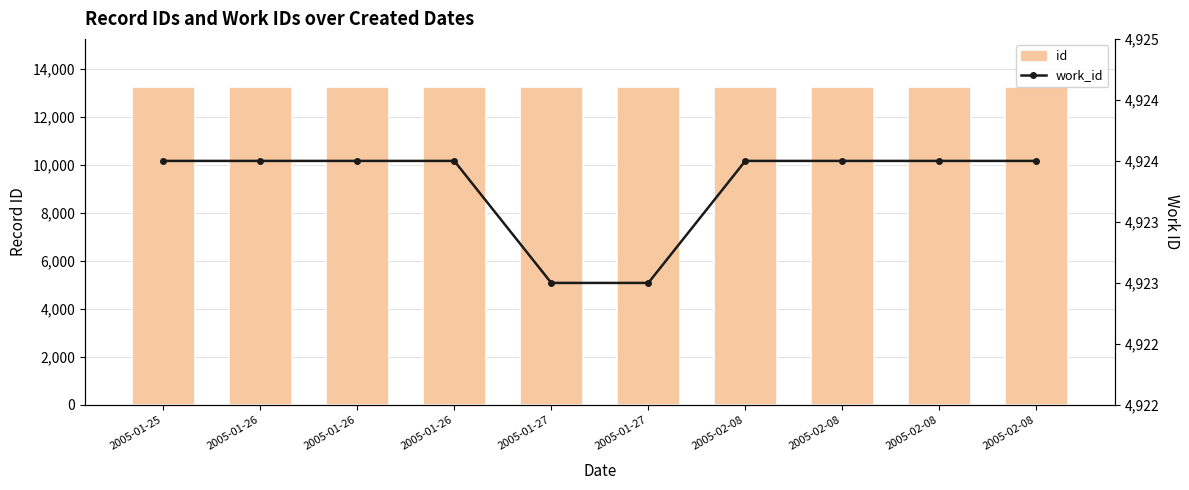

What is the label of the 8th bar from the left?

2005-02-08